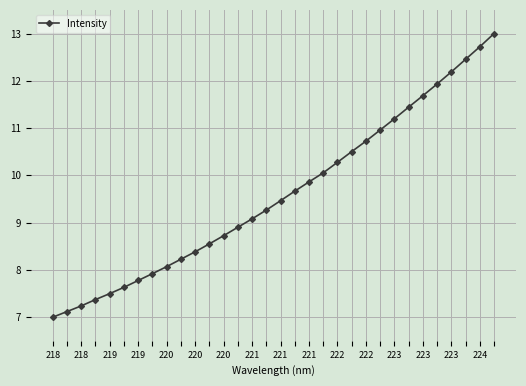

What is the average value?

9.6